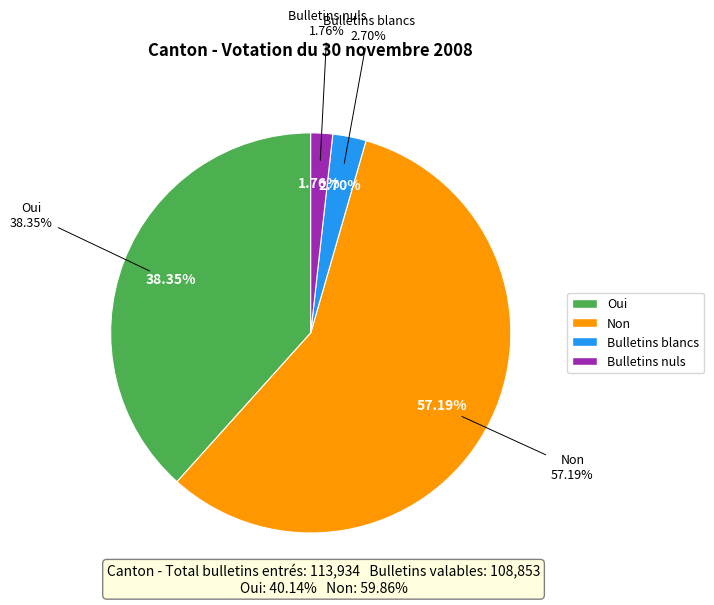

To the nearest percent, what is the average slice percentage?

25%